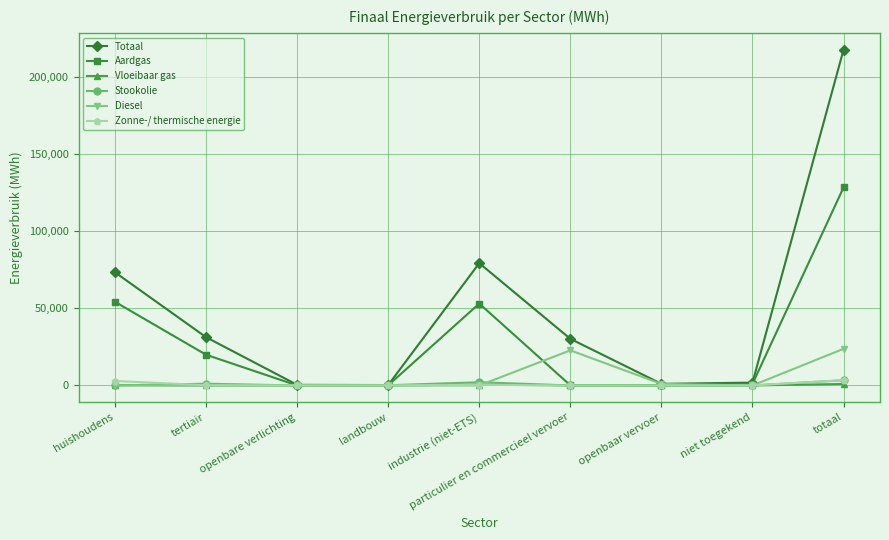

True or false: Diesel and Zonne-/ thermische energie intersect in this chart.

True